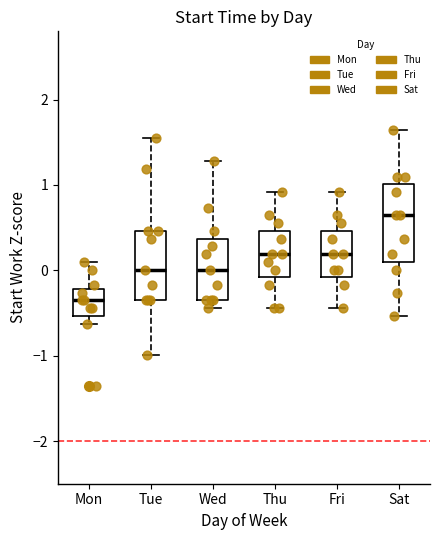

Reading left to right, read every box against the y-axis: the position of its median line, the range the box covers, and the ends of its whiskers. The values are not printed on the chart, so give them approximately, as read against the axis.

Mon: median -0.4, box -0.5 to -0.2, whiskers -0.6 to 0.1
Tue: median 0.0, box -0.4 to 0.5, whiskers -1.0 to 1.6
Wed: median 0.0, box -0.4 to 0.4, whiskers -0.4 (just below the box's lower edge) to 1.3
Thu: median 0.2, box -0.1 to 0.5, whiskers -0.4 to 0.9
Fri: median 0.2, box -0.1 to 0.5, whiskers -0.4 to 0.9
Sat: median 0.6, box 0.1 to 1.0, whiskers -0.5 to 1.6